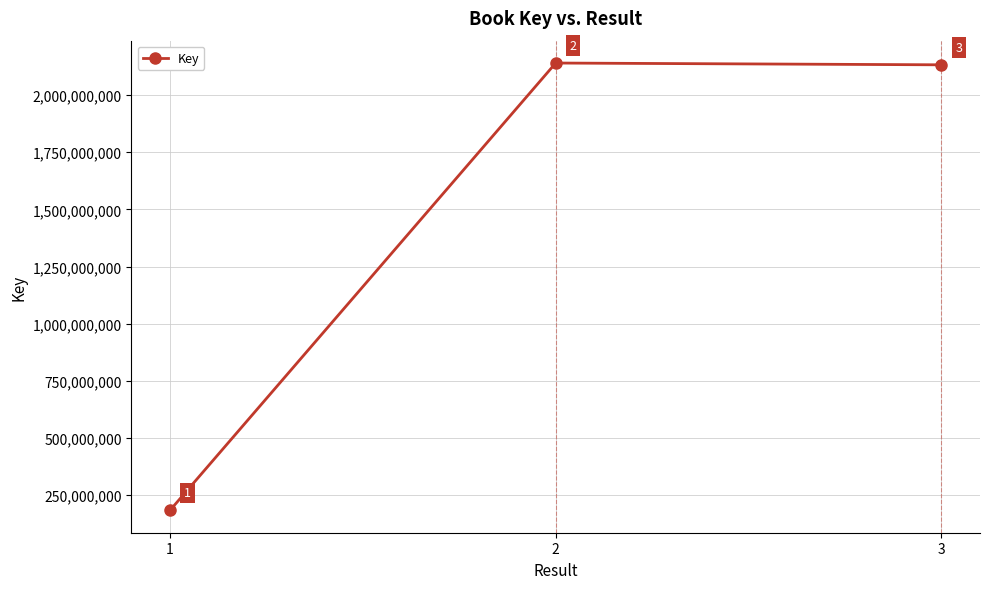

Where is the data nearest to the value 1161933169?

3